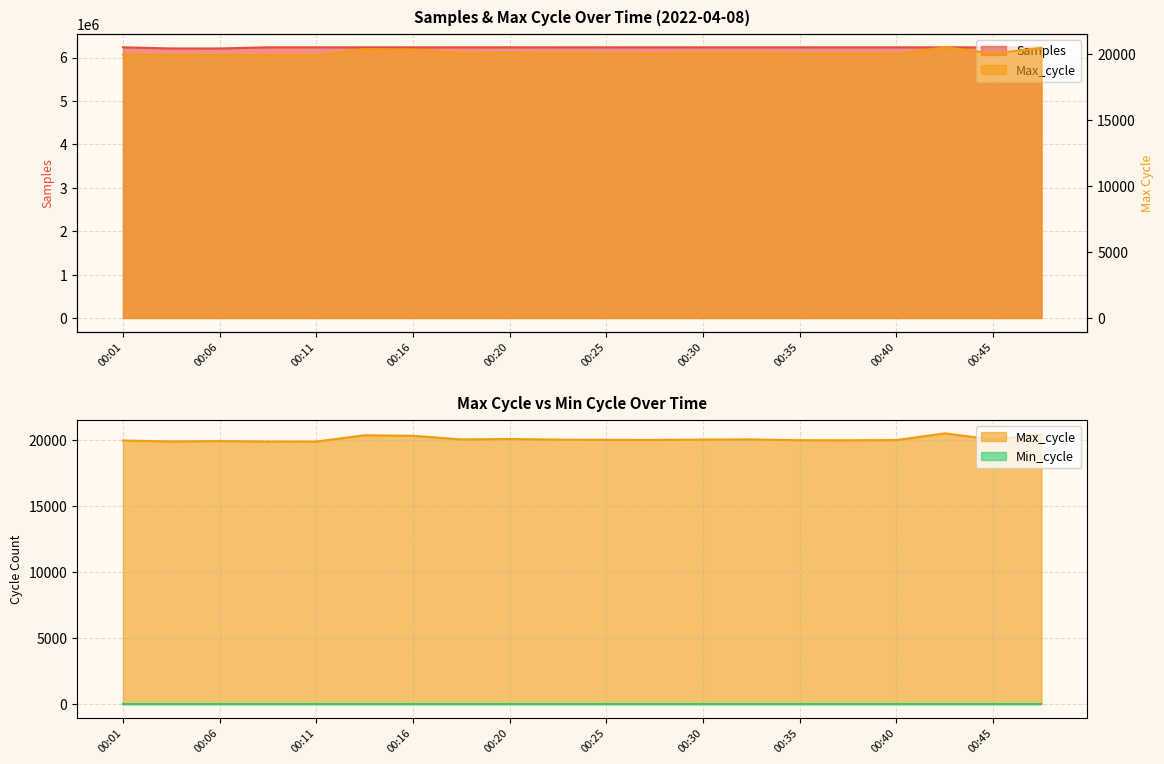

The Samples series shows 6235395 at 00:33. True or false?

True